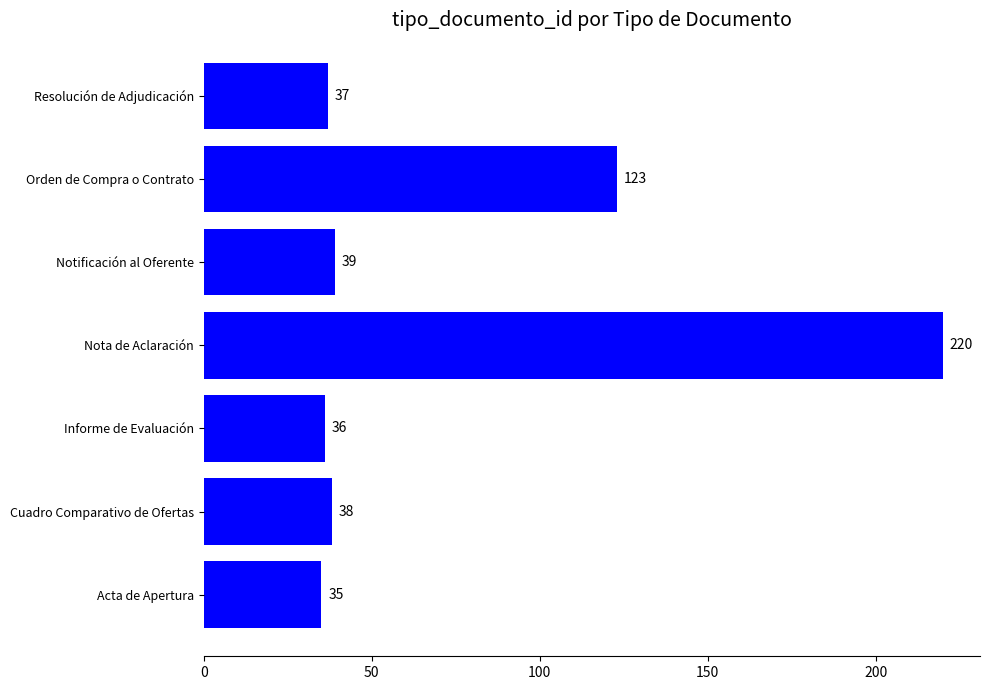

List the labels in order of value, smallest first.

Acta de Apertura, Informe de Evaluación, Resolución de Adjudicación, Cuadro Comparativo de Ofertas, Notificación al Oferente, Orden de Compra o Contrato, Nota de Aclaración